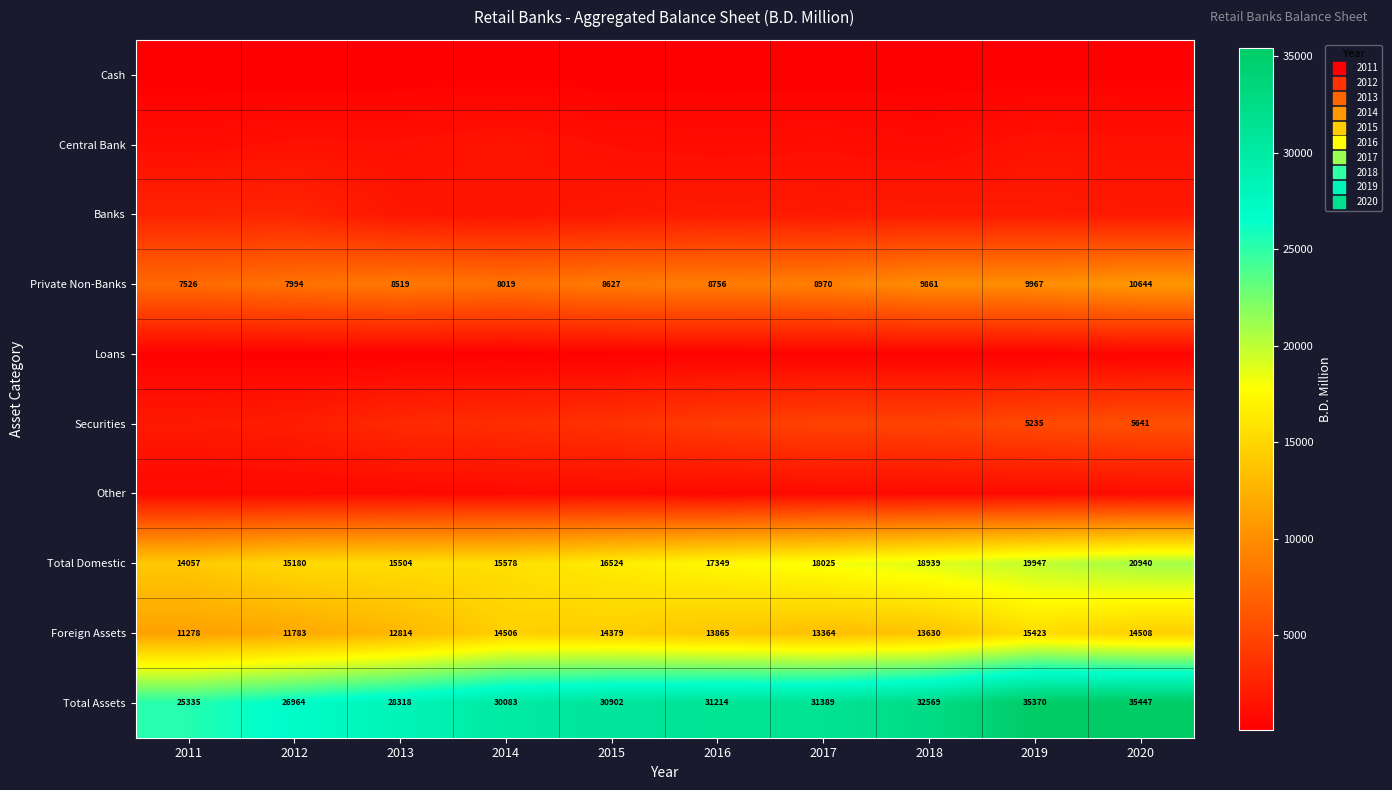

Is the value of Banks at 2012 greater than the value of Loans at 2014?

Yes